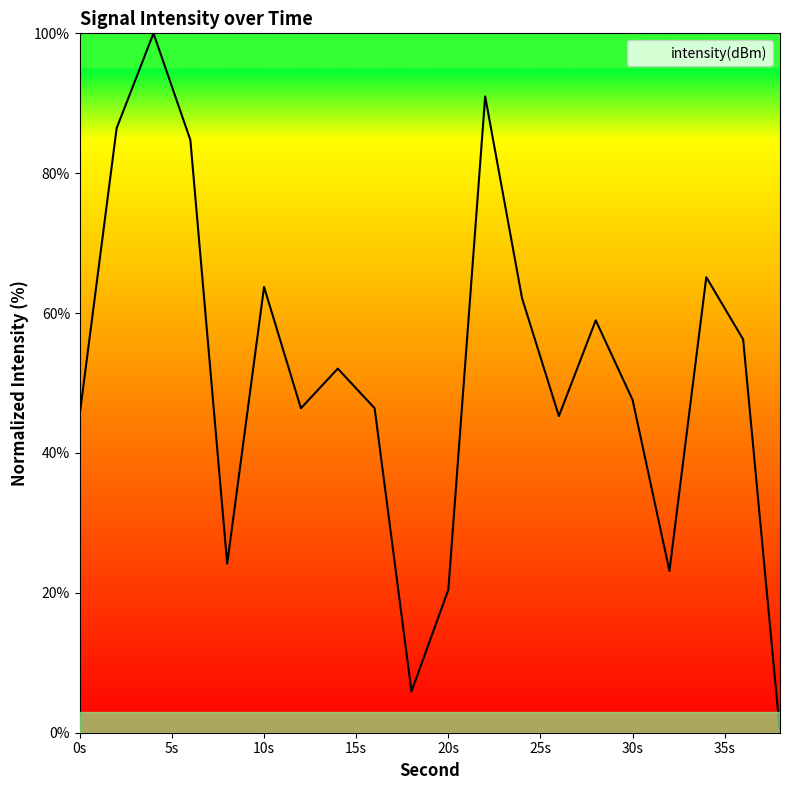

What is the maximum value shown in the chart?

100.0